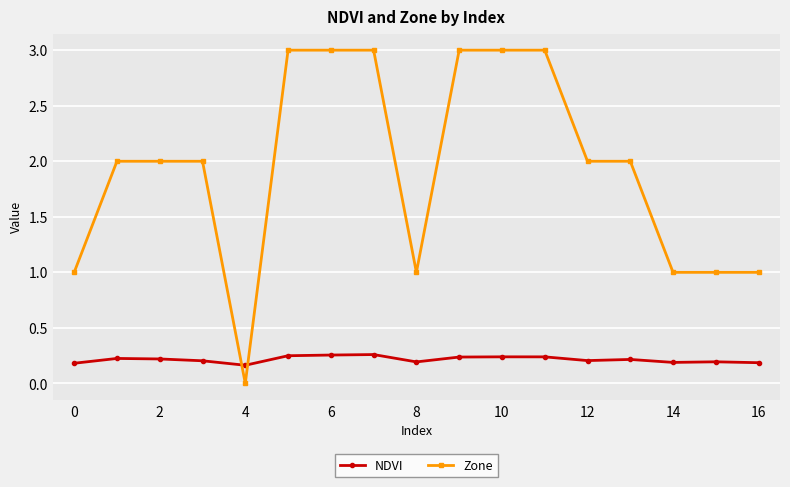

Which series has the largest total across all categories?

Zone